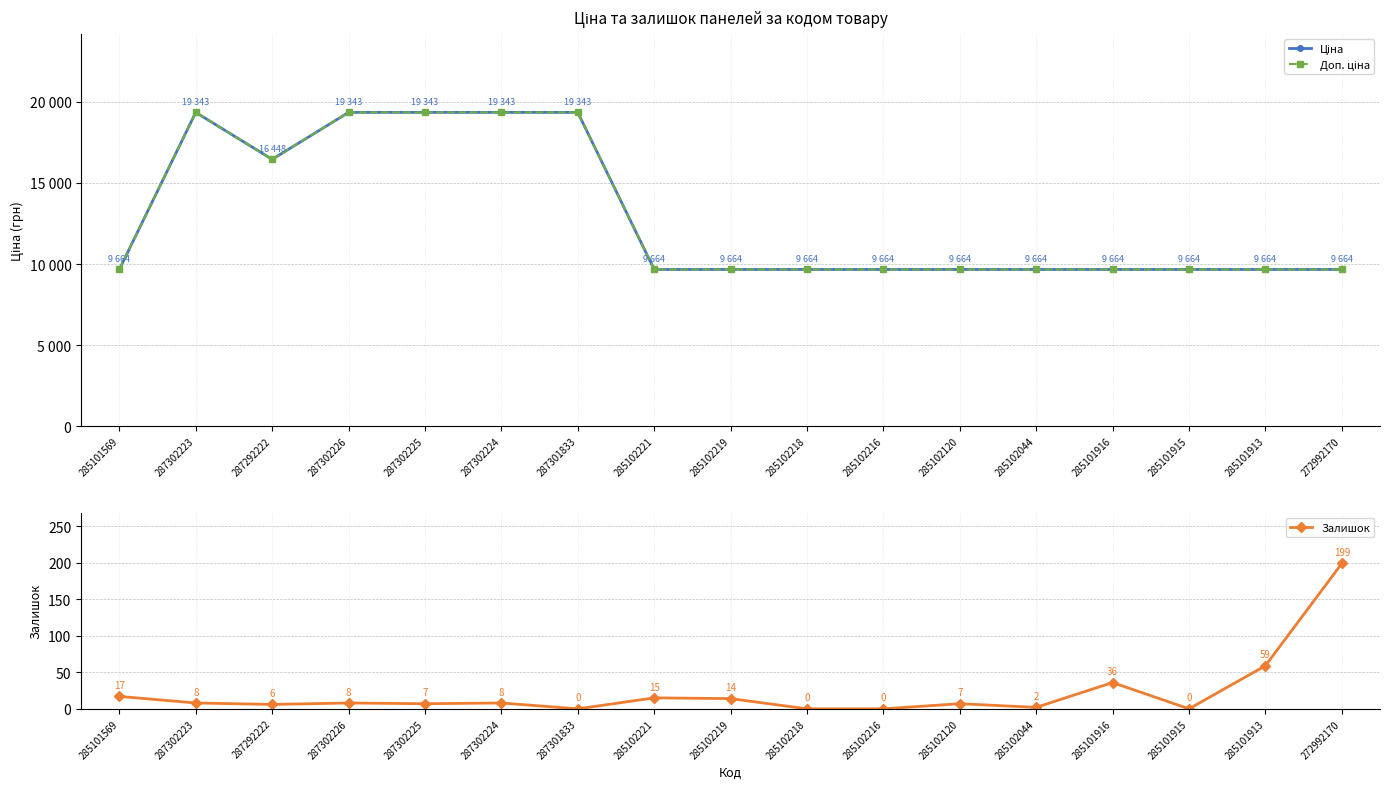

True or false: Доп. ціна has a value of 16536.9 at 285102216.

False